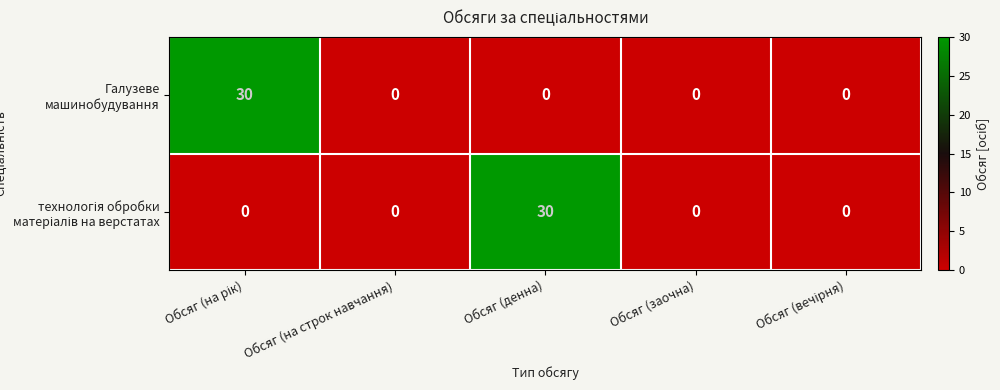

What is the greatest value displayed?

30